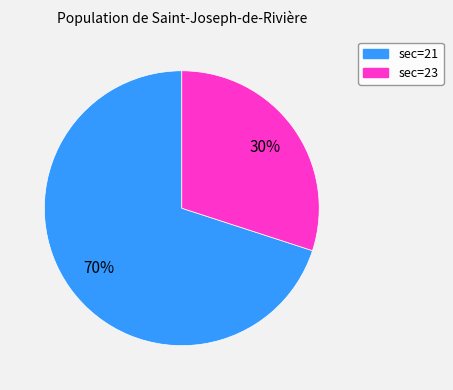

Is there a majority slice in this chart?

Yes